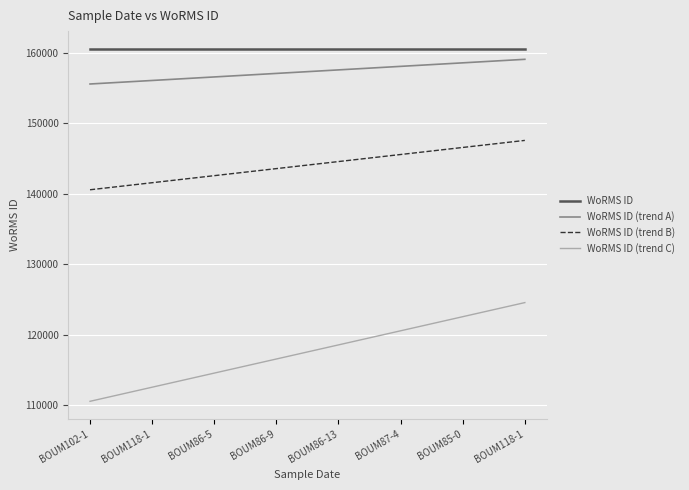

True or false: WoRMS ID (trend C) has a value of 44041 at BOUM118-1.

False